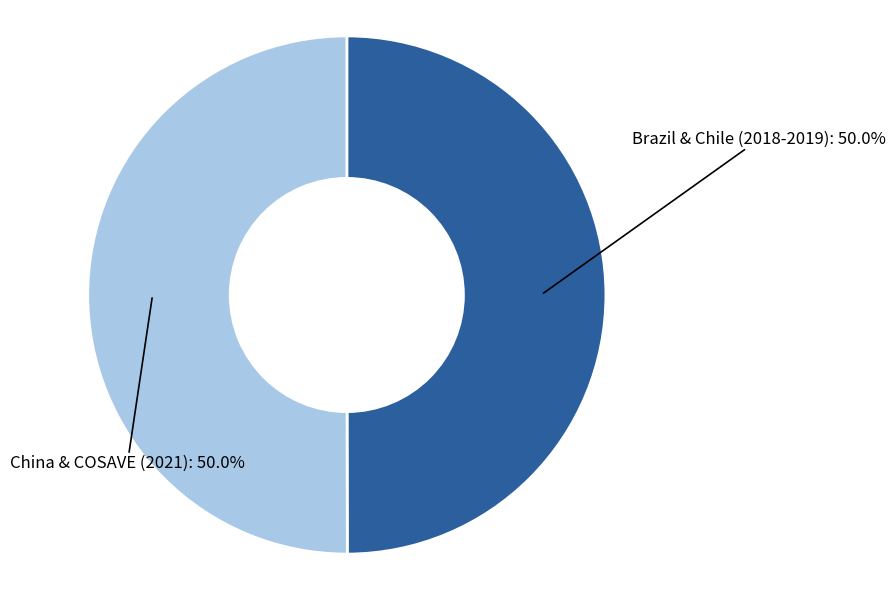

How many slices are in this pie chart?

2